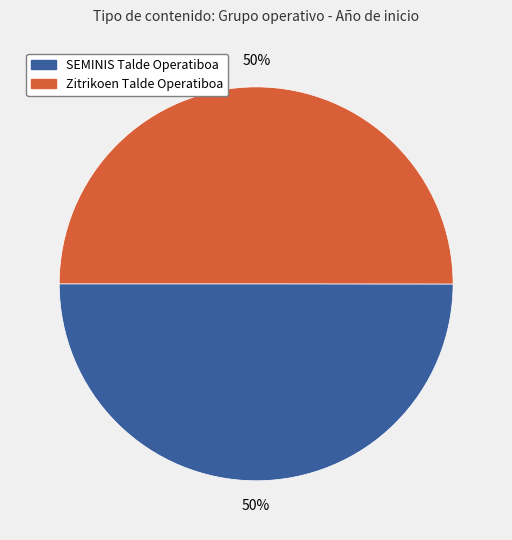

To the nearest percent, what portion does SEMINIS Talde Operatiboa represent?

50%